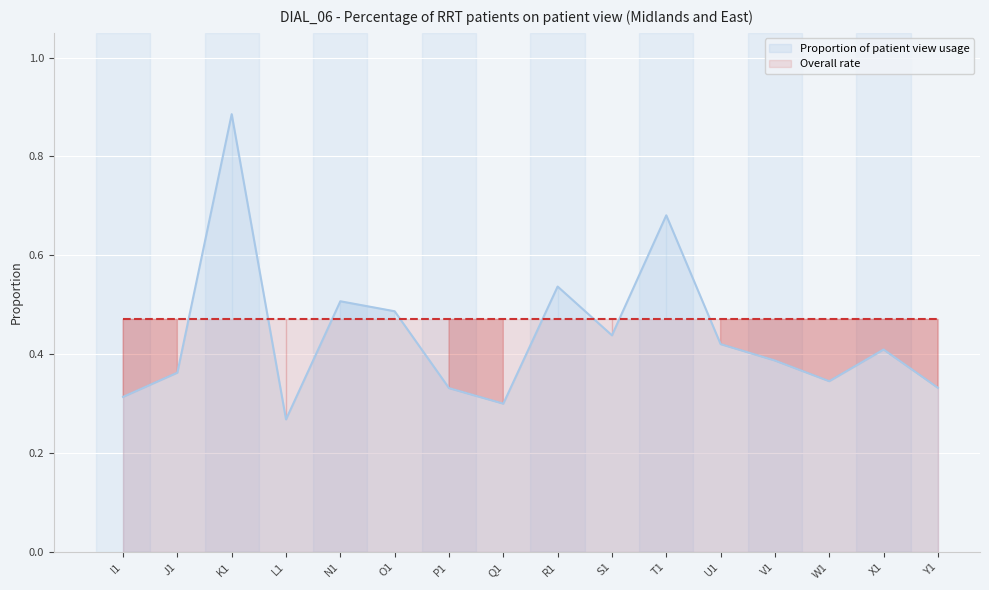

What is the sum of the values at Y1 and O1?

0.8